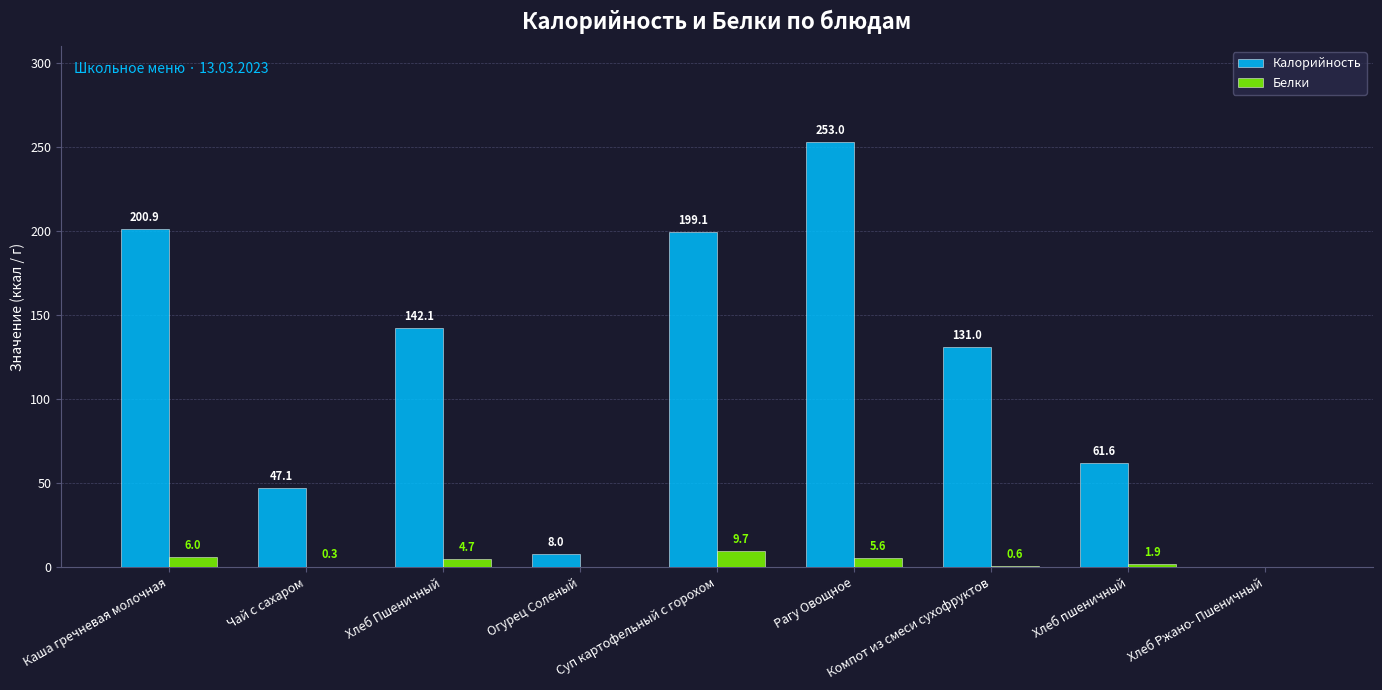

What is the difference between the Белки values at Компот из смеси сухофруктов and Каша гречневая молочная?

5.4